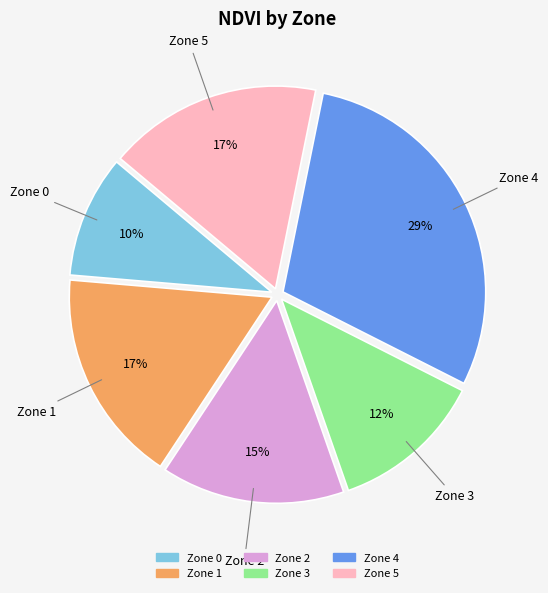

What is the ratio of the value at Zone 4 to the value at Zone 3?

2.4